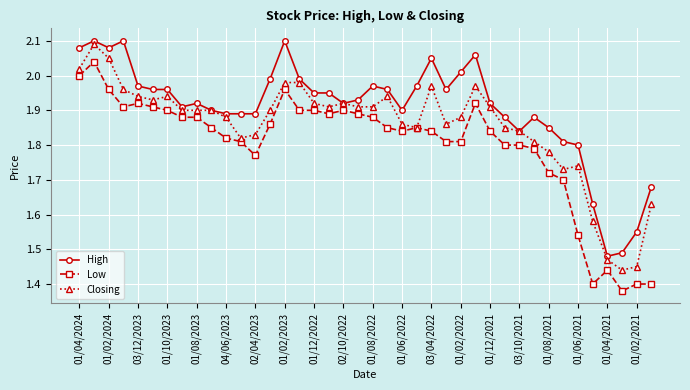

True or false: Closing has more than 1 points higher than both neighbors.

True